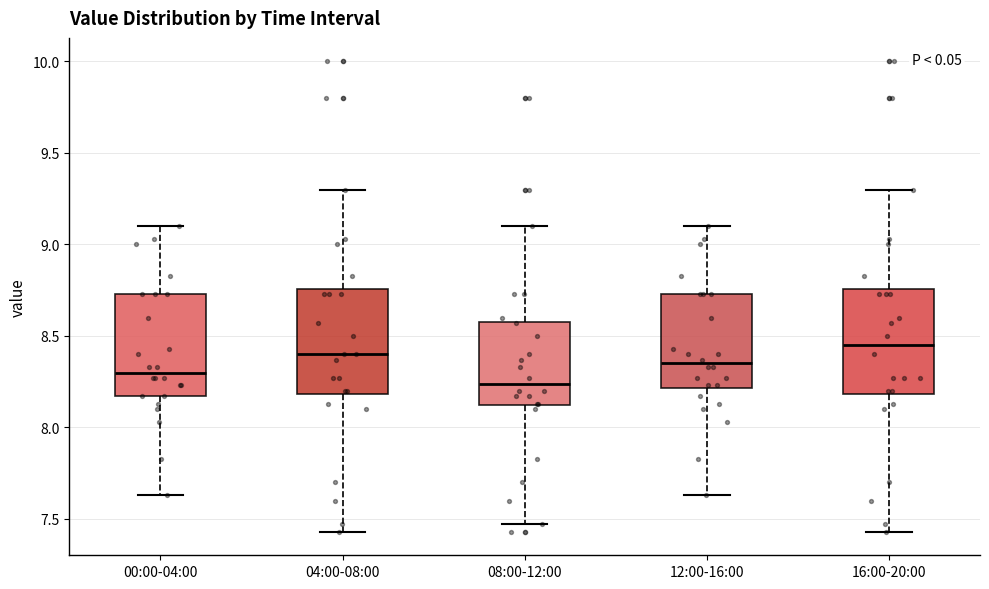

Reading left to right, read every box against the y-axis: the position of its median line, the range the box covers, and the ends of its whiskers. The values are not printed on the chart, so give them approximately, as read against the axis.

00:00-04:00: median 8.30, box 8.15 to 8.75, whiskers 7.65 to 9.10
04:00-08:00: median 8.40, box 8.20 to 8.75, whiskers 7.45 to 9.30
08:00-12:00: median 8.25, box 8.10 to 8.60, whiskers 7.45 to 9.10
12:00-16:00: median 8.35, box 8.20 to 8.75, whiskers 7.65 to 9.10
16:00-20:00: median 8.45, box 8.20 to 8.75, whiskers 7.45 to 9.30